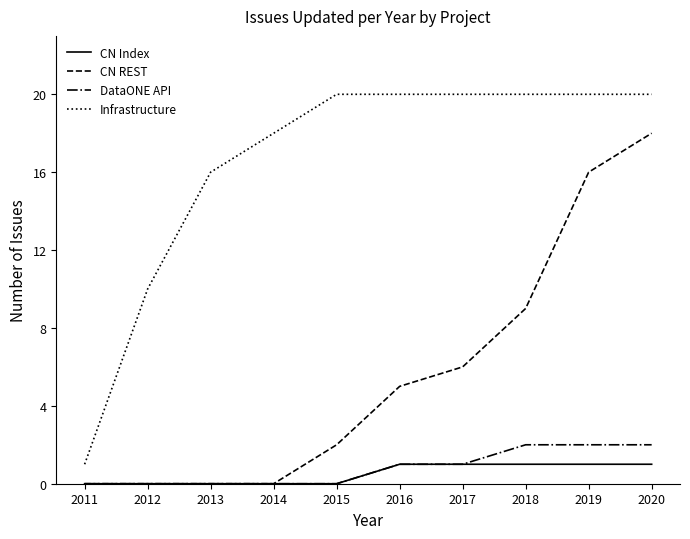

What is the difference between the maximum and minimum values in the CN Index series?

1